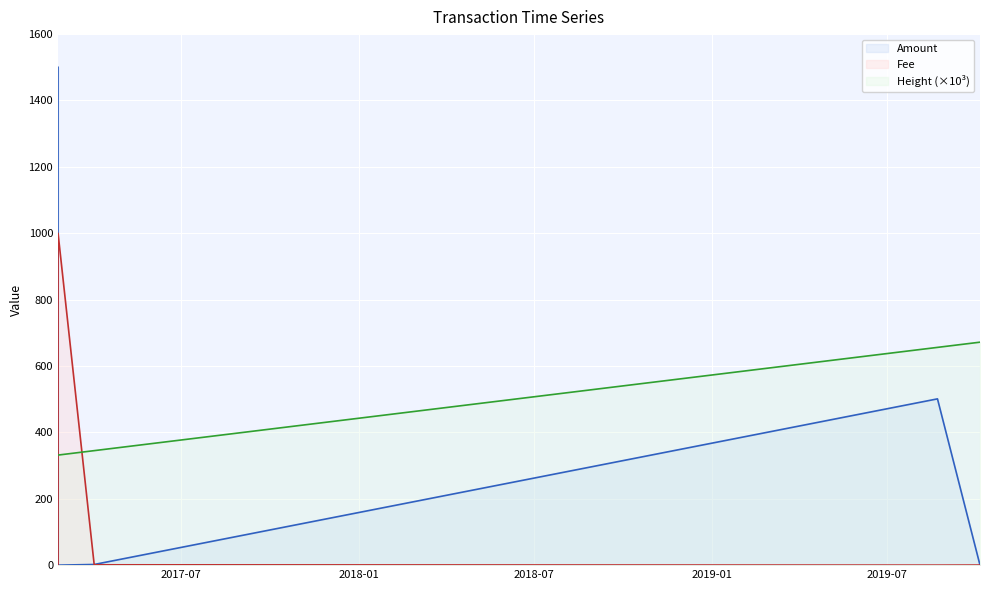

How many data points in Height (×10³) are above 344?

3